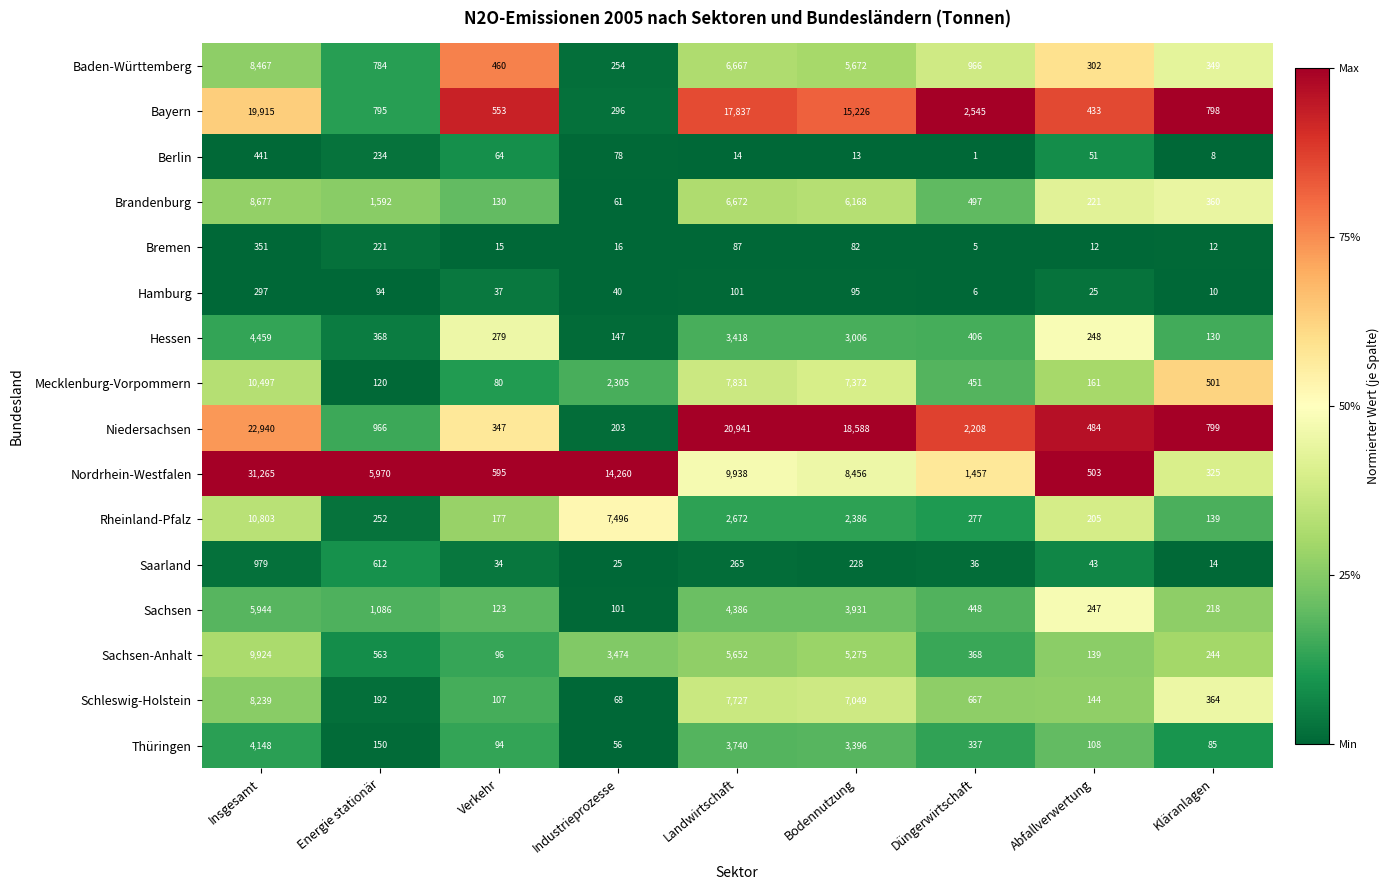

What is the difference between the highest and lowest values at Energie stationär?

5876